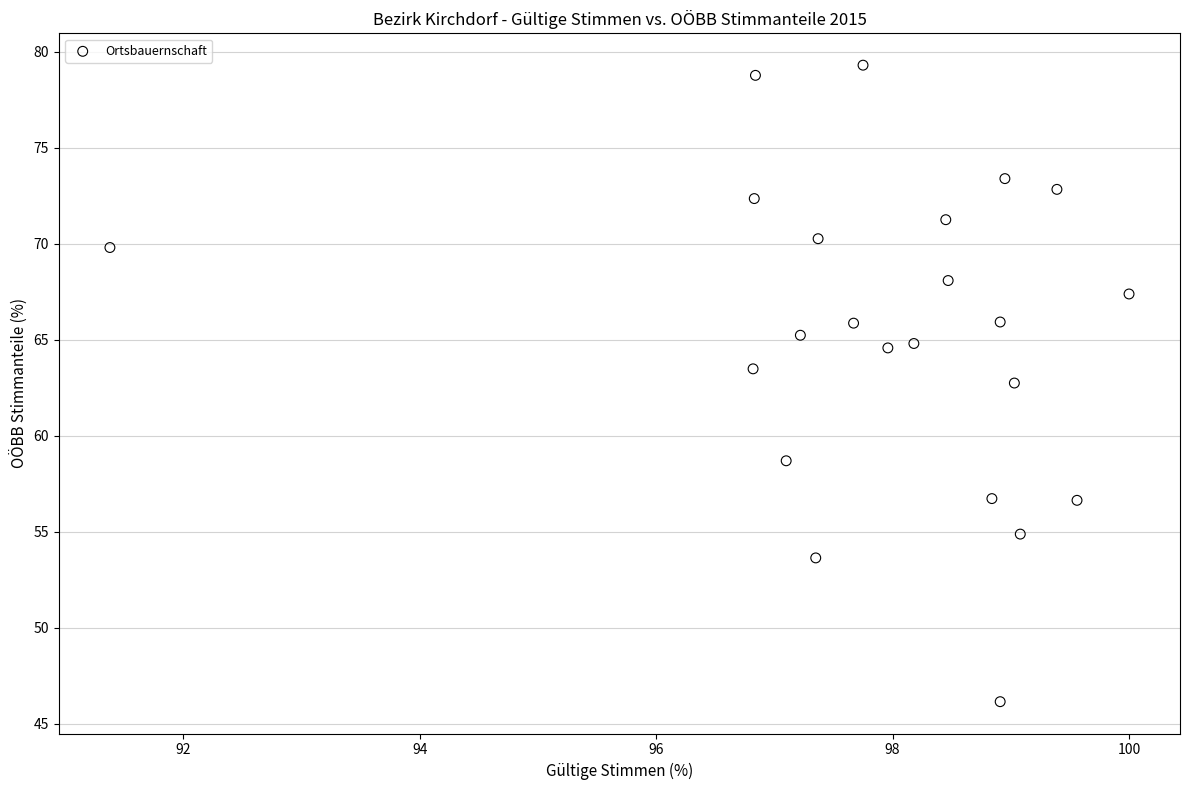

What is the range of X values (max minus min)?

8.6